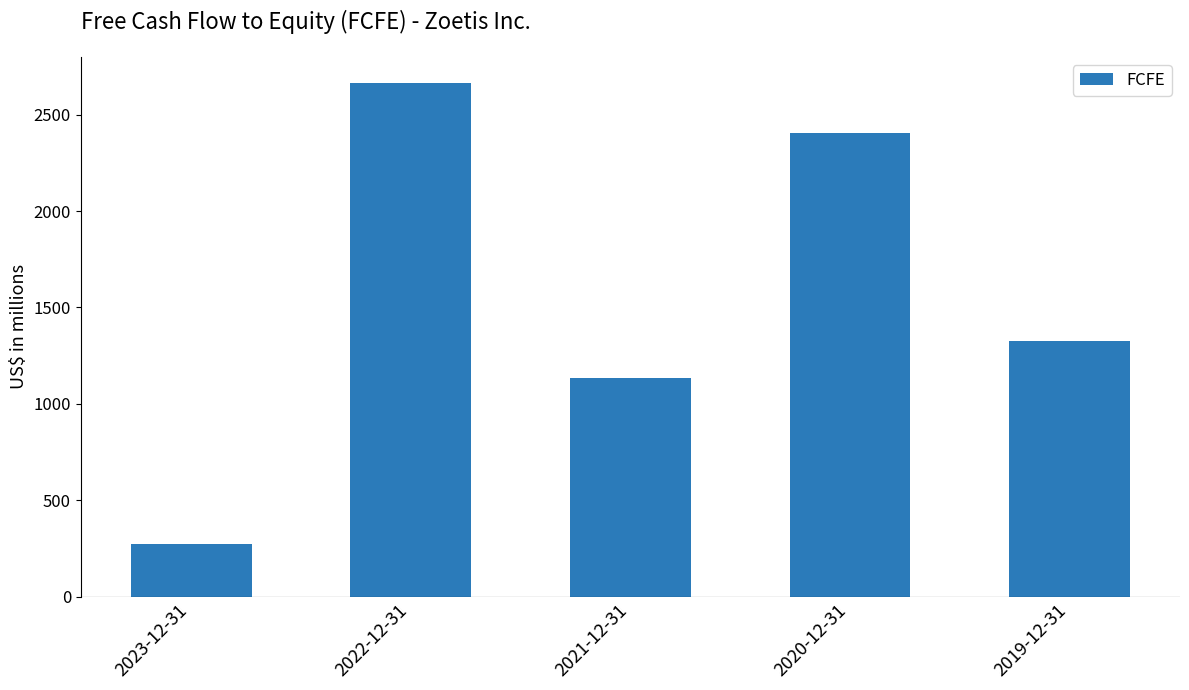

Reading right to left, transcribe all the data shown in this chart.

2019-12-31=1326	2020-12-31=2405	2021-12-31=1132	2022-12-31=2666	2023-12-31=272